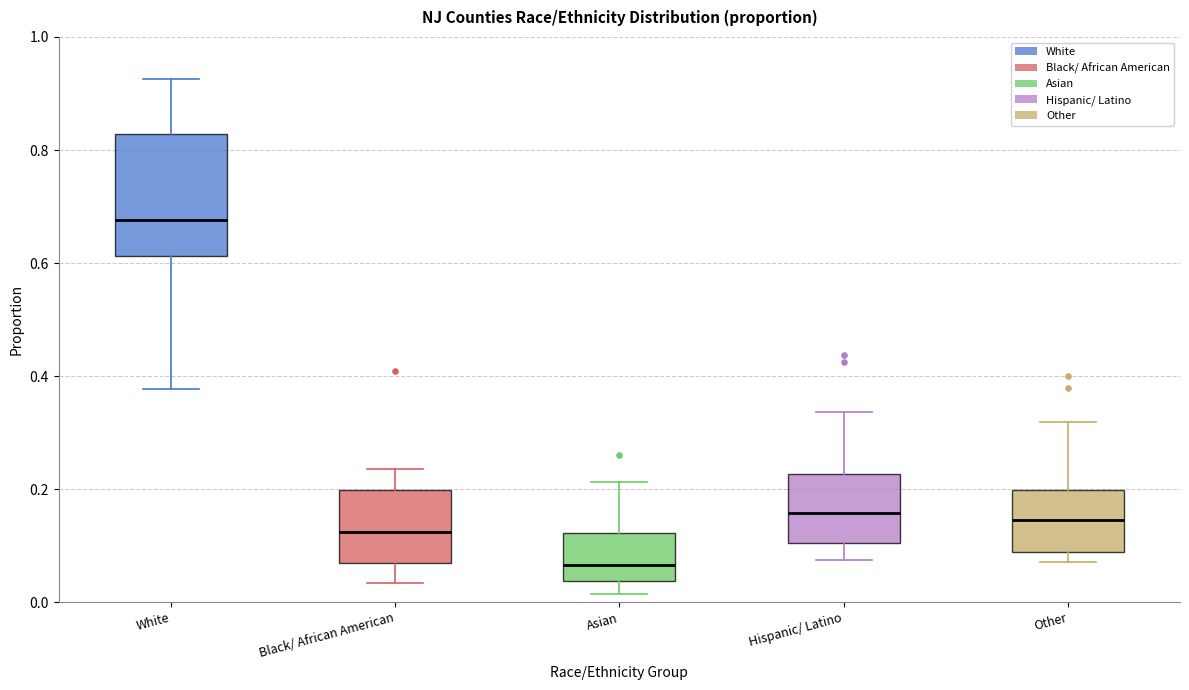

Where is the upper edge of the box for Asian on the y-axis? The values are not printed on the chart, so give them approximately, as read against the axis.

0.12